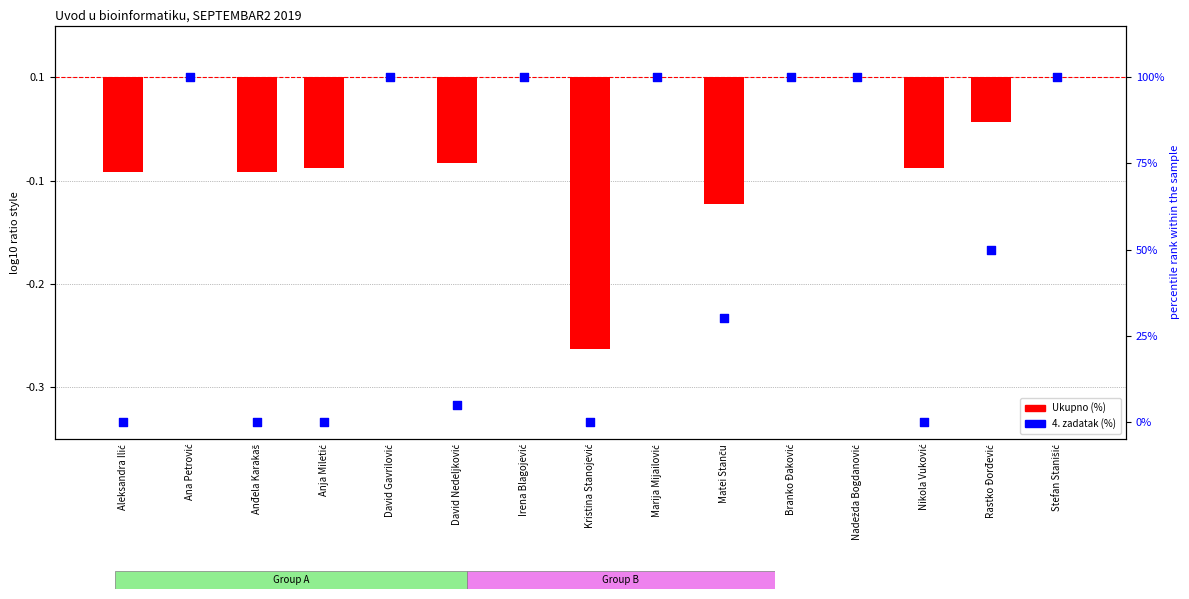

At which category is the sum across all series the highest?

Ana Petrović